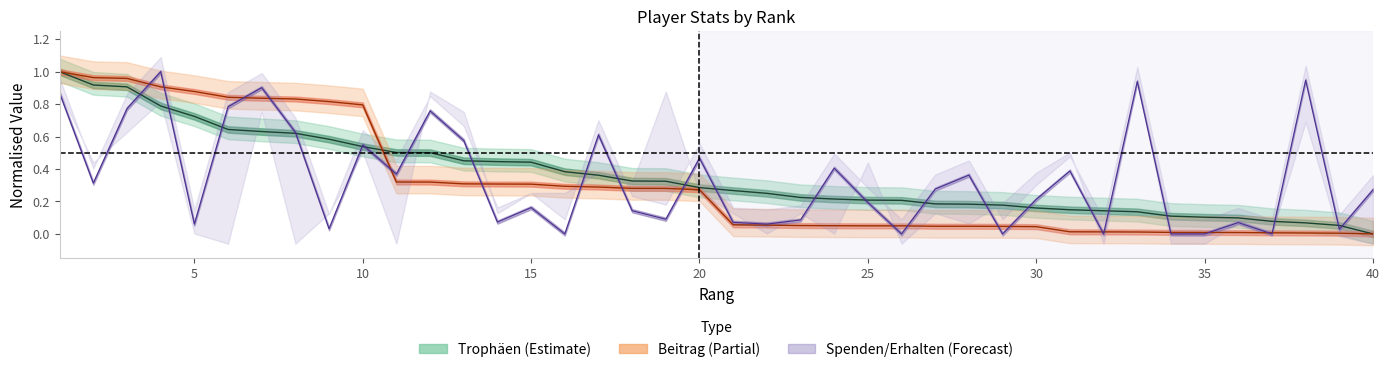

The value of Beitrag at 32 is 0.0. True or false?

True